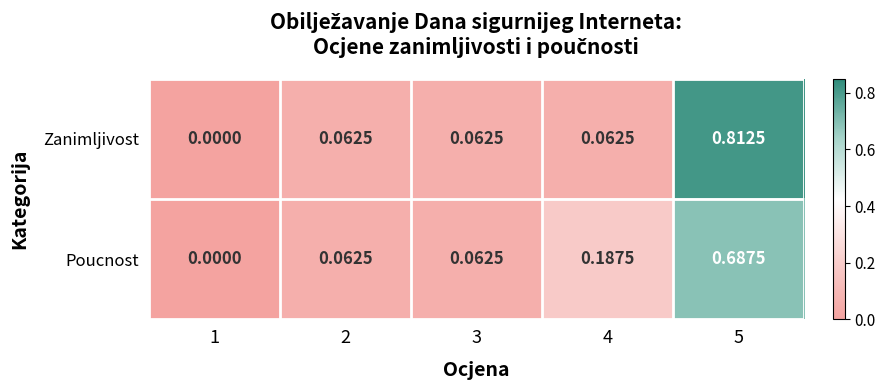

Rank the series at 4 from highest to lowest value.

Poucnost, Zanimljivost